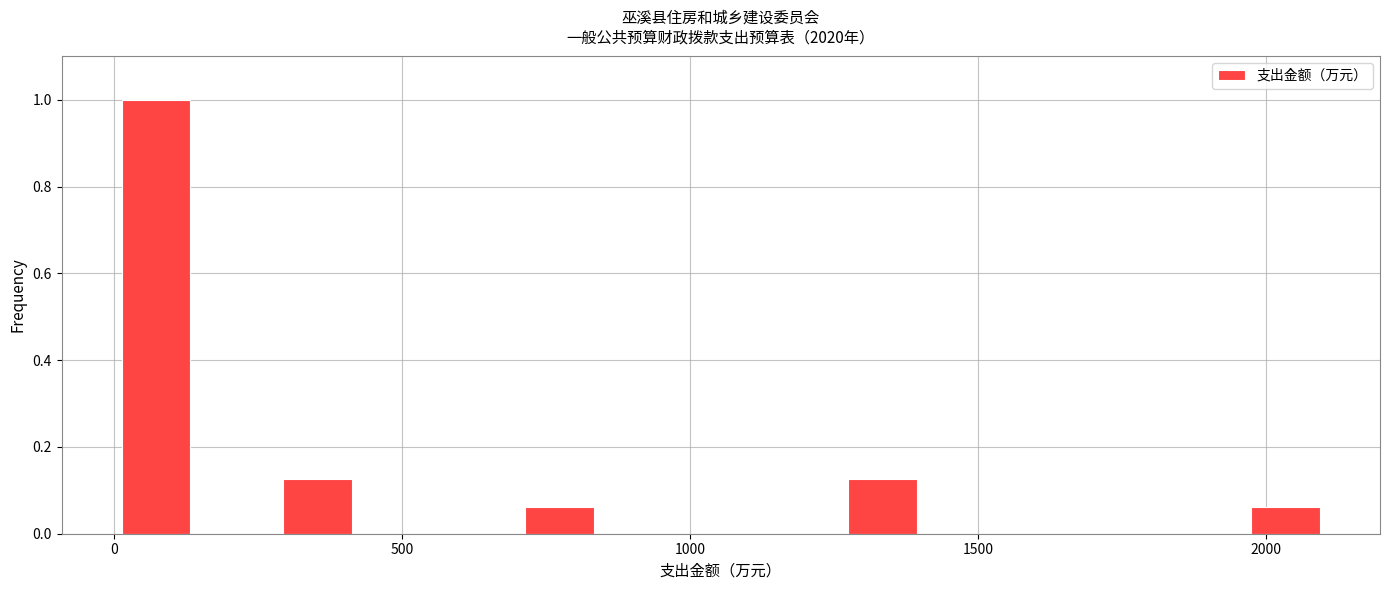

Around what value on the x-axis is the tallest bar? Give the approximate position of its centre, as read against the axis.

50